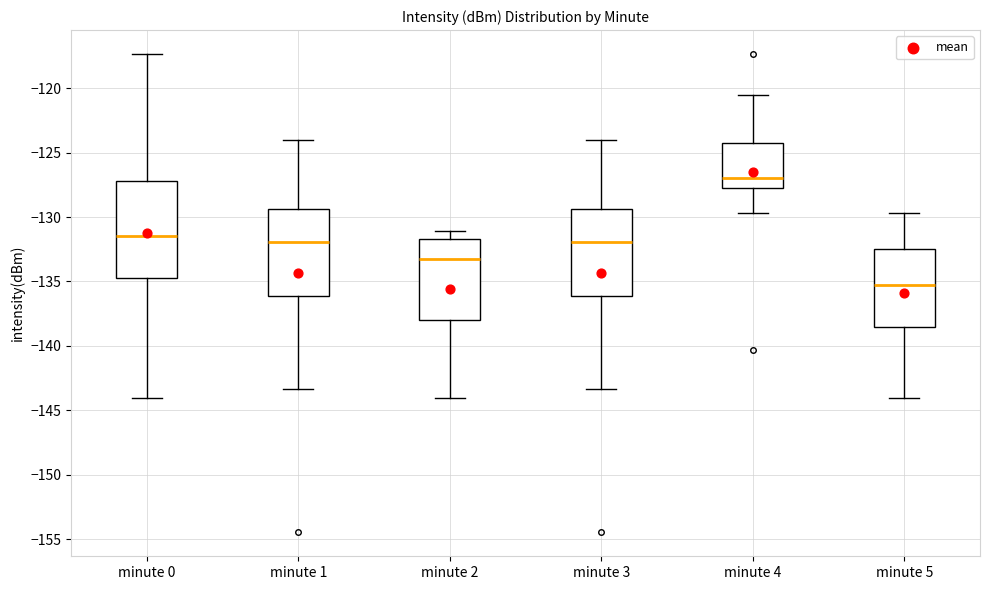

Reading left to right, transcribe this box plot: for each box, give where its median line is, the range the box spans, and where its two whiskers end, as read against the y-axis. The values are not printed on the chart, so give them approximately, as read against the axis.

minute 0: median -131.5, box -135.0 to -127.0, whiskers -144.0 to -117.5
minute 1: median -132.0, box -136.0 to -129.5, whiskers -143.5 to -124.0
minute 2: median -133.5, box -138.0 to -131.5, whiskers -144.0 to -131.0
minute 3: median -132.0, box -136.0 to -129.5, whiskers -143.5 to -124.0
minute 4: median -127.0, box -127.5 to -124.5, whiskers -129.5 to -120.5
minute 5: median -135.5, box -138.5 to -132.5, whiskers -144.0 to -129.5